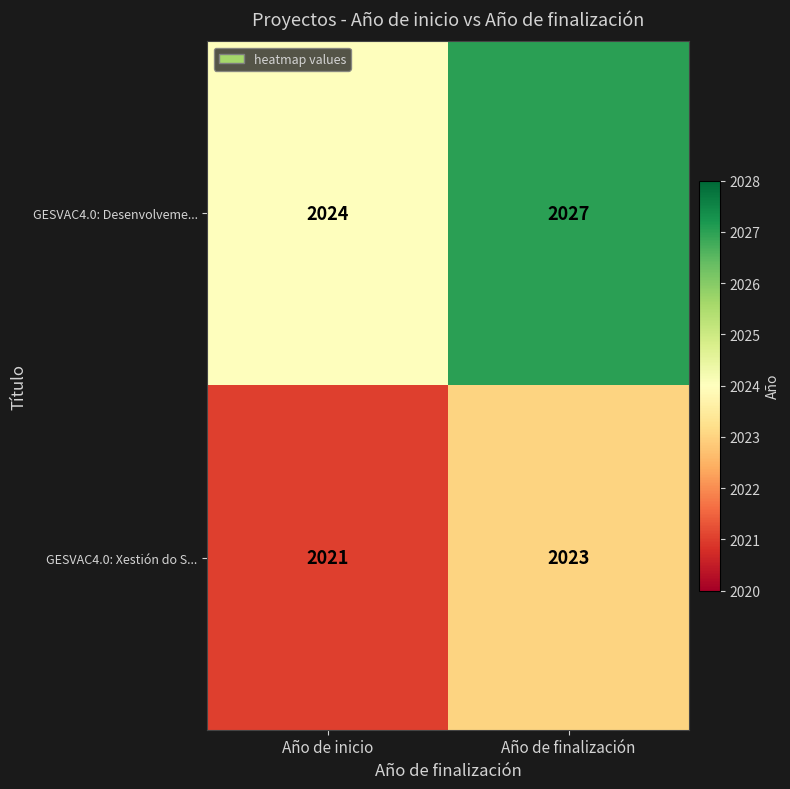

True or false: GESVAC4.0: Xestión do S... has a value of 2023 at Año de finalización.

True